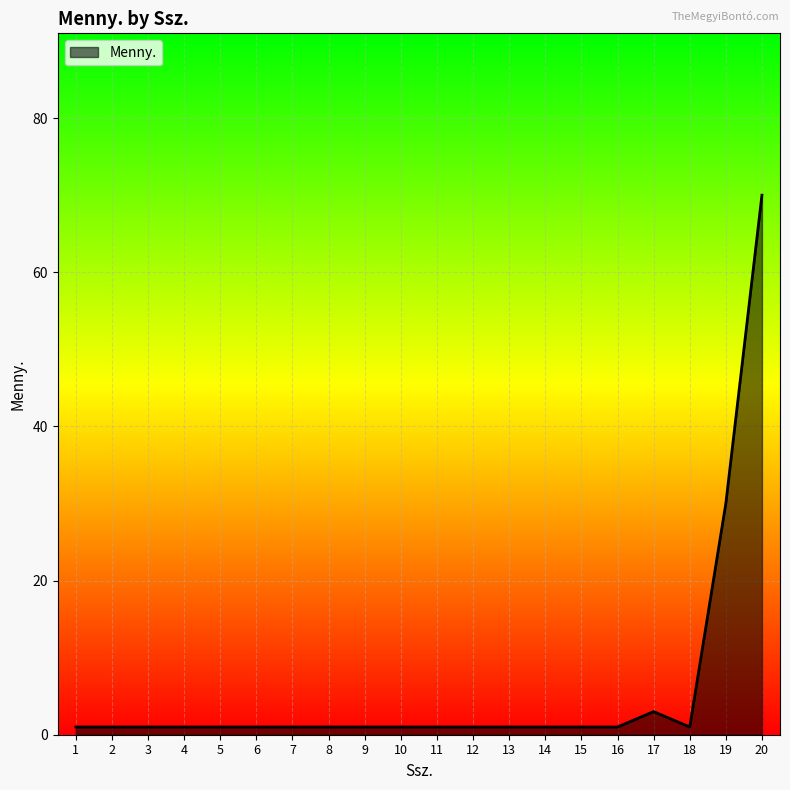

At which category does the chart reach its peak across all series?

20